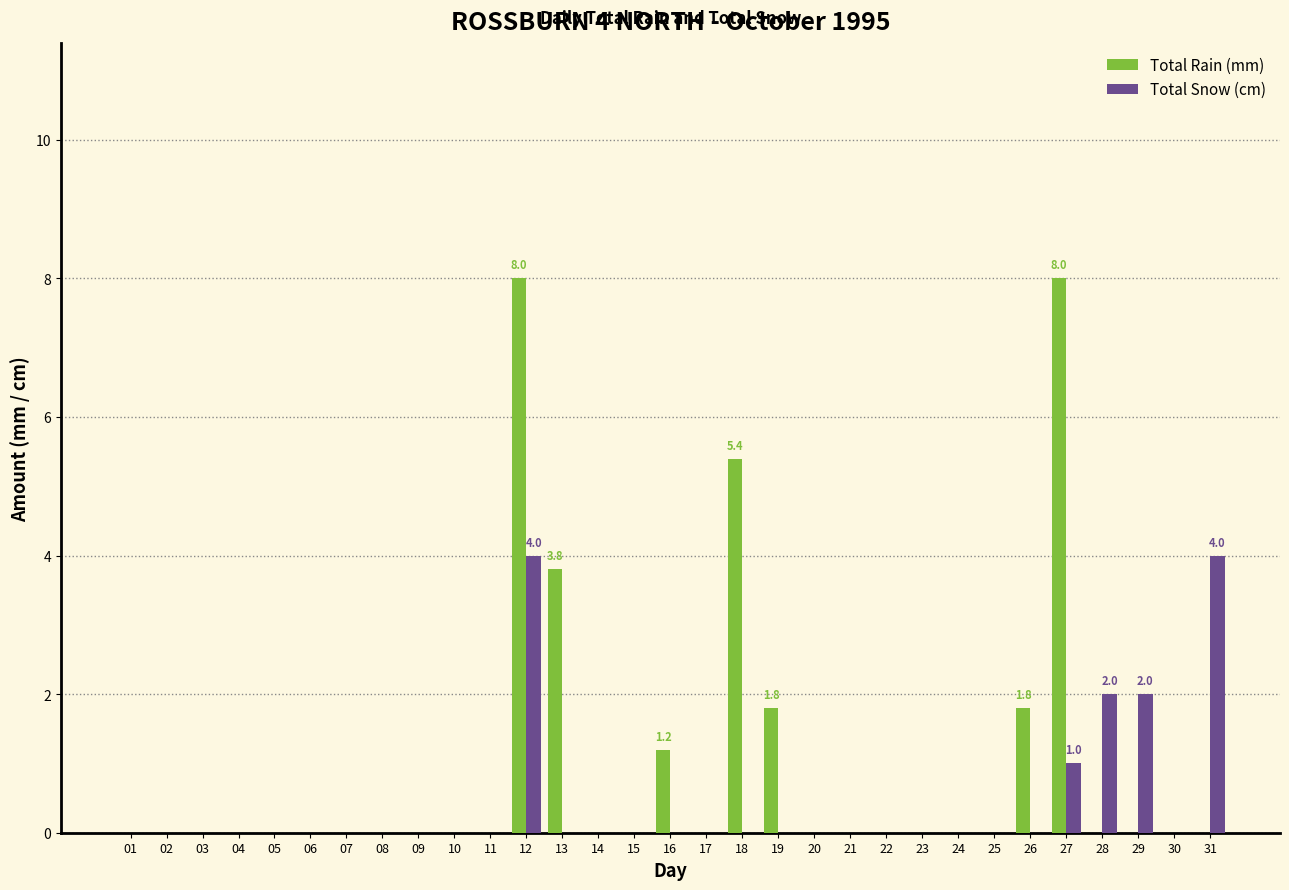

The Total Snow (cm) series shows 3.0 at 29. True or false?

False